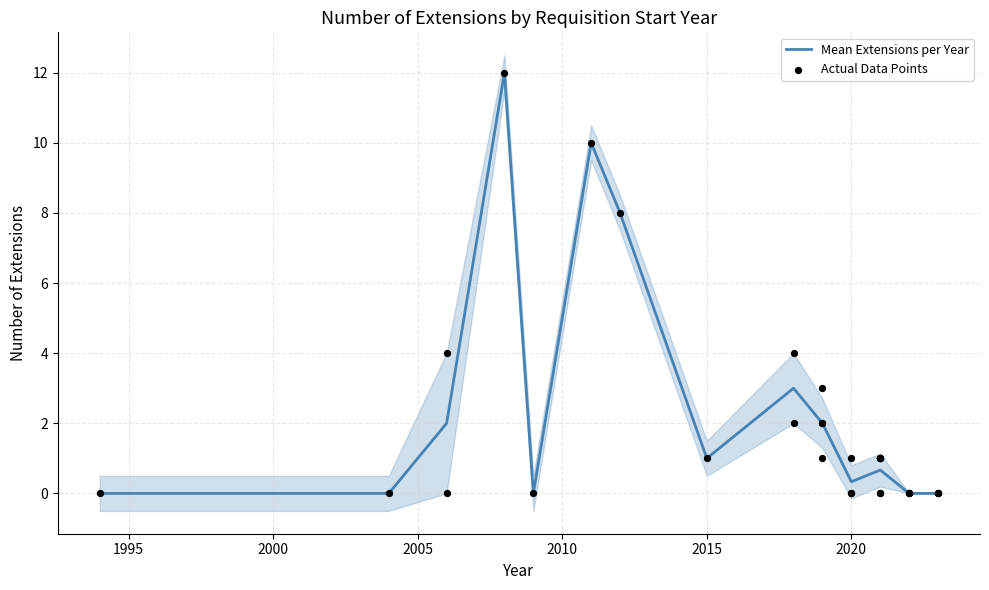

Which has a higher value, 2020 or 2012?

2012